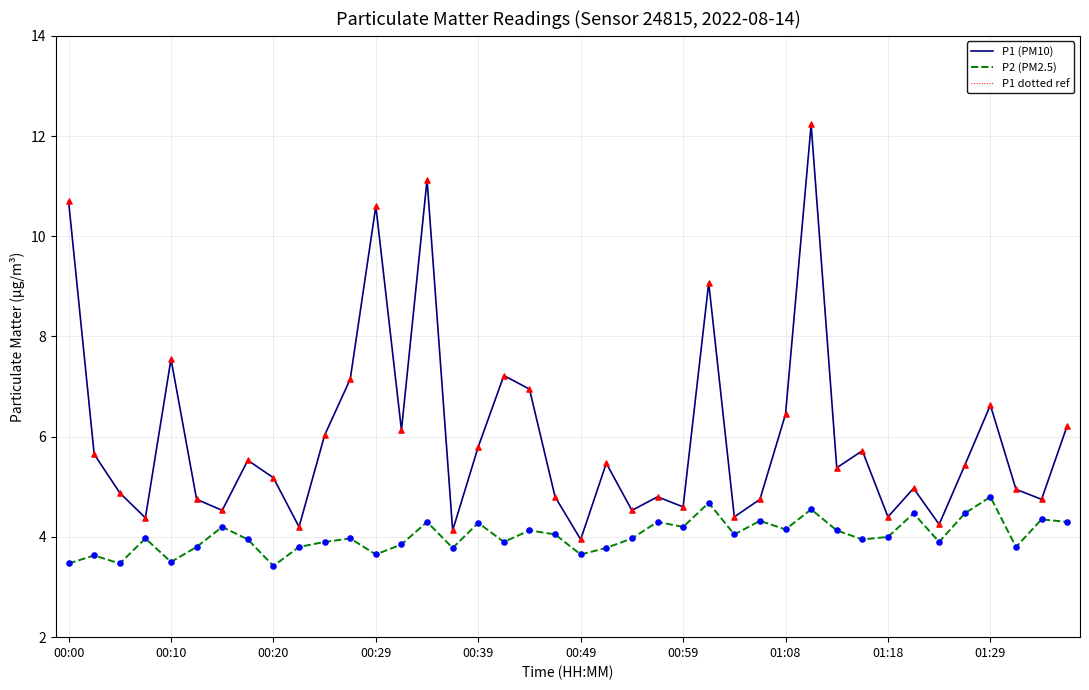

At which category is the sum across all series the highest?

29